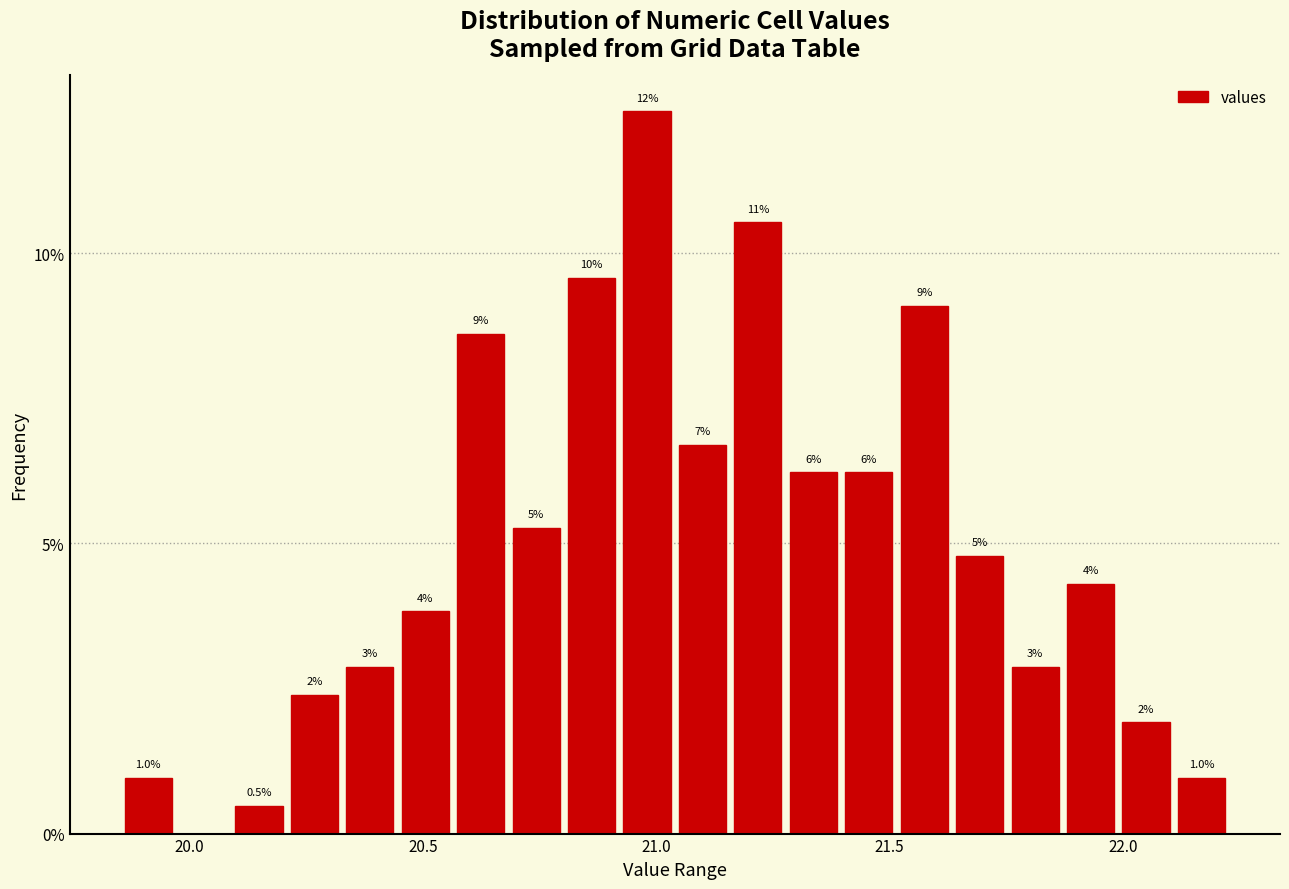

Read against the x-axis, roughly where is the centre of the tallest bar?

21.00